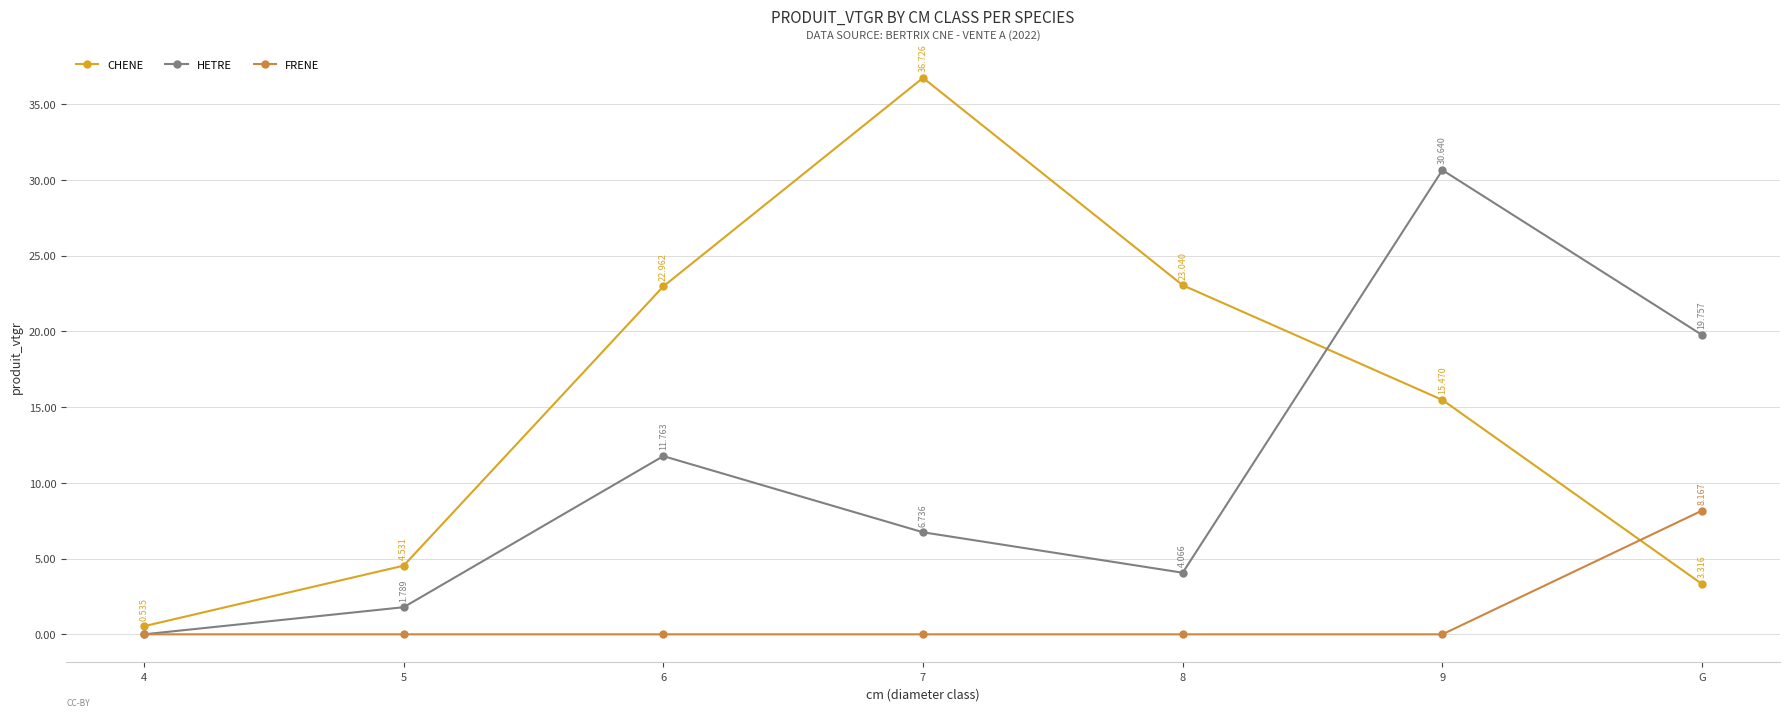

Rank the series by their maximum value, from lowest to highest.

FRENE, HETRE, CHENE